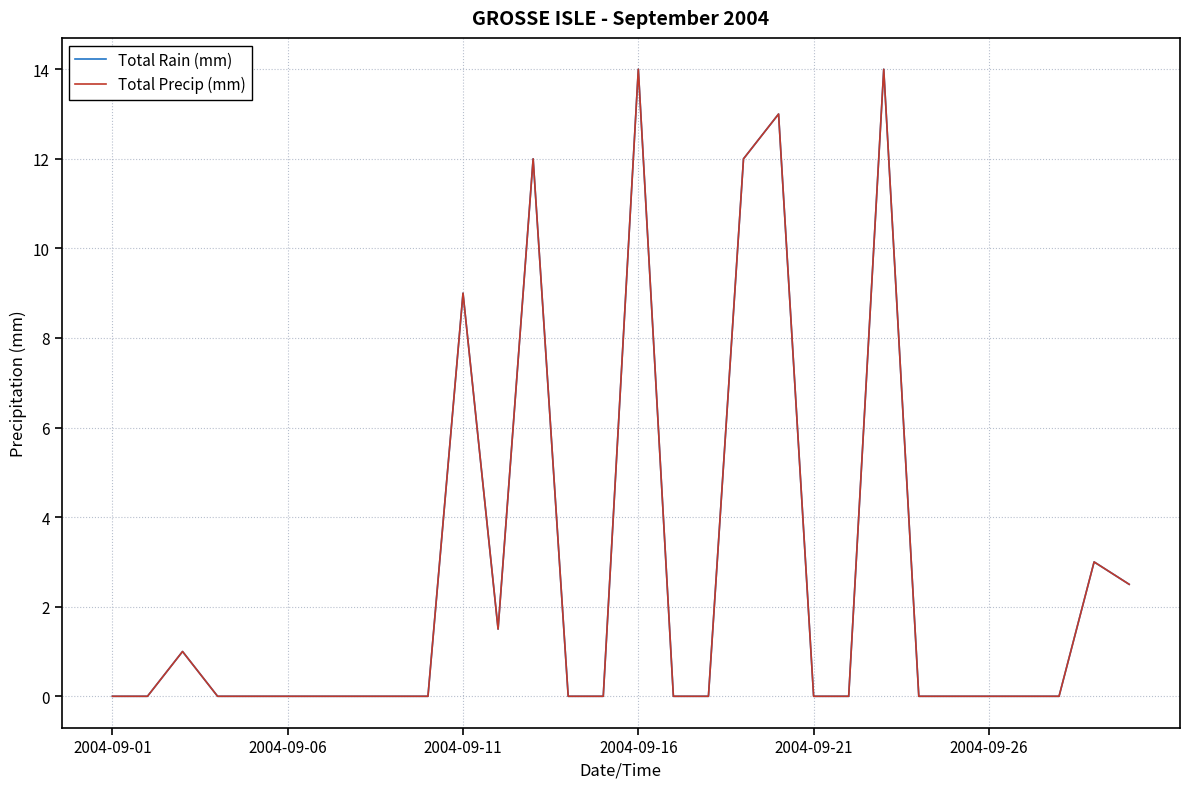

True or false: Total Rain (mm) and Total Precip (mm) intersect in this chart.

False